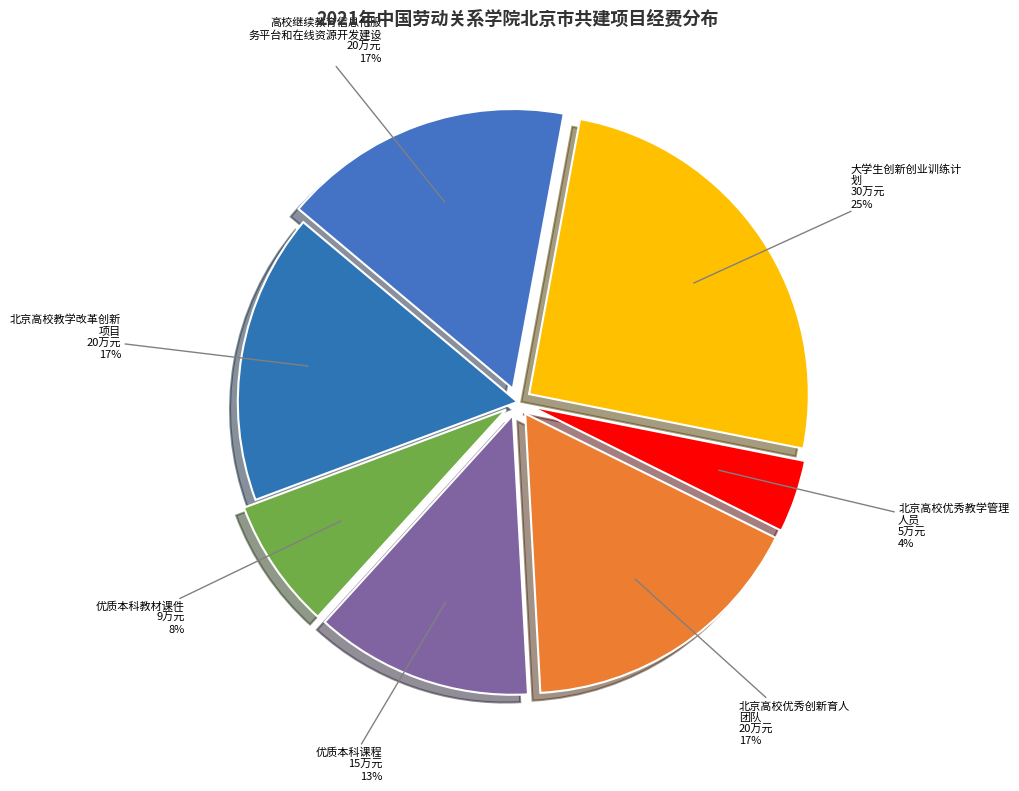

How many segments does this pie chart have?

7